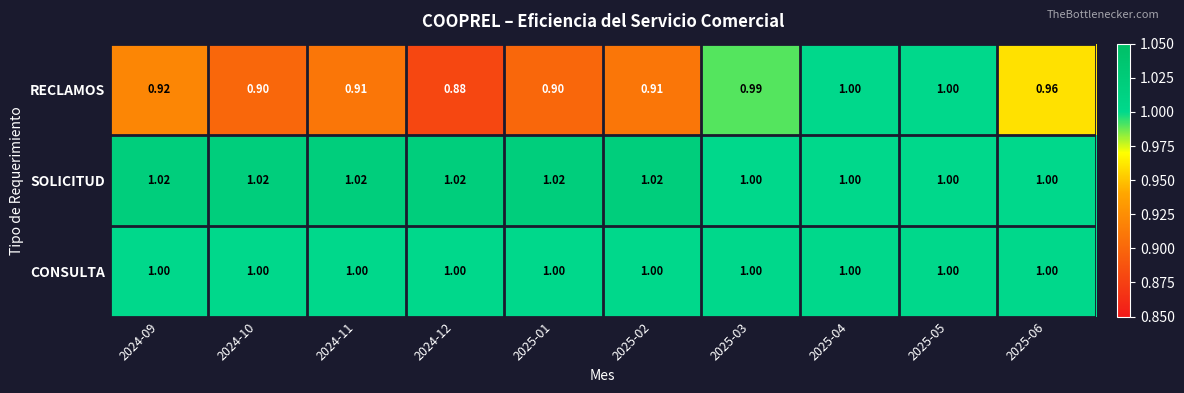

Which series has the widest spread of values?

RECLAMOS